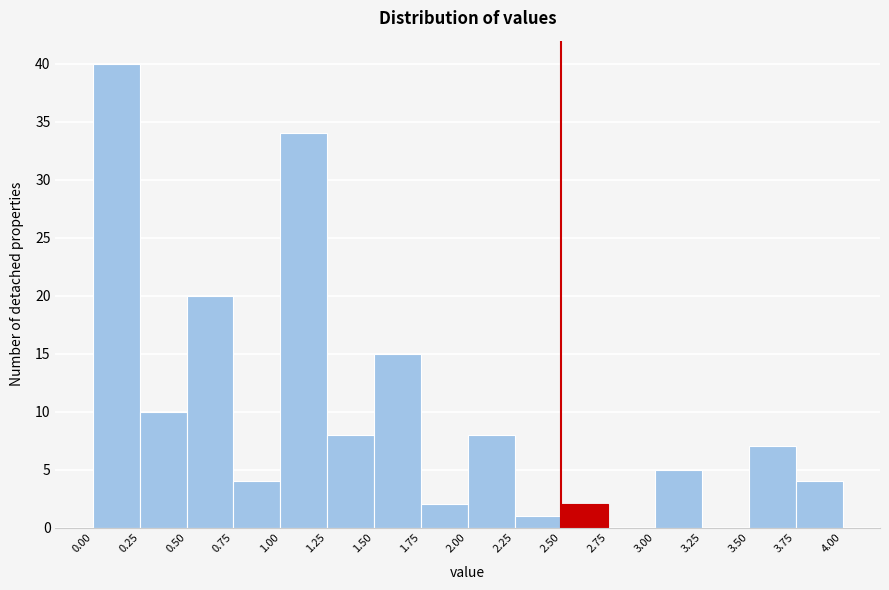

Over which range of the x-axis is the bar tallest?

0.00 to 0.25